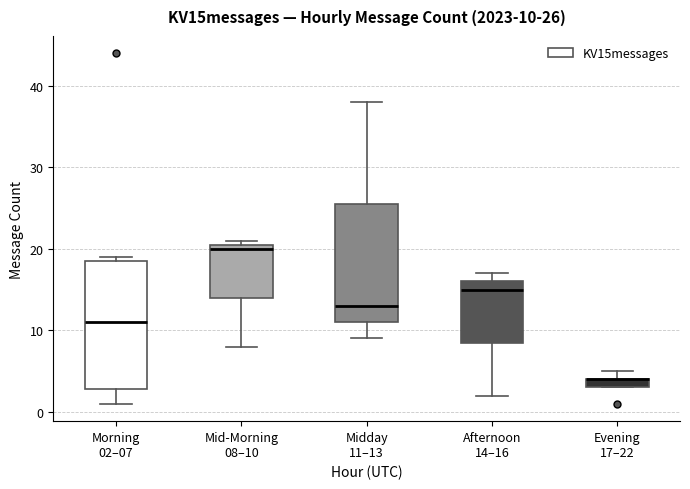

Which box is the tallest, from its lower edge to its upper edge?

Morning 02–07